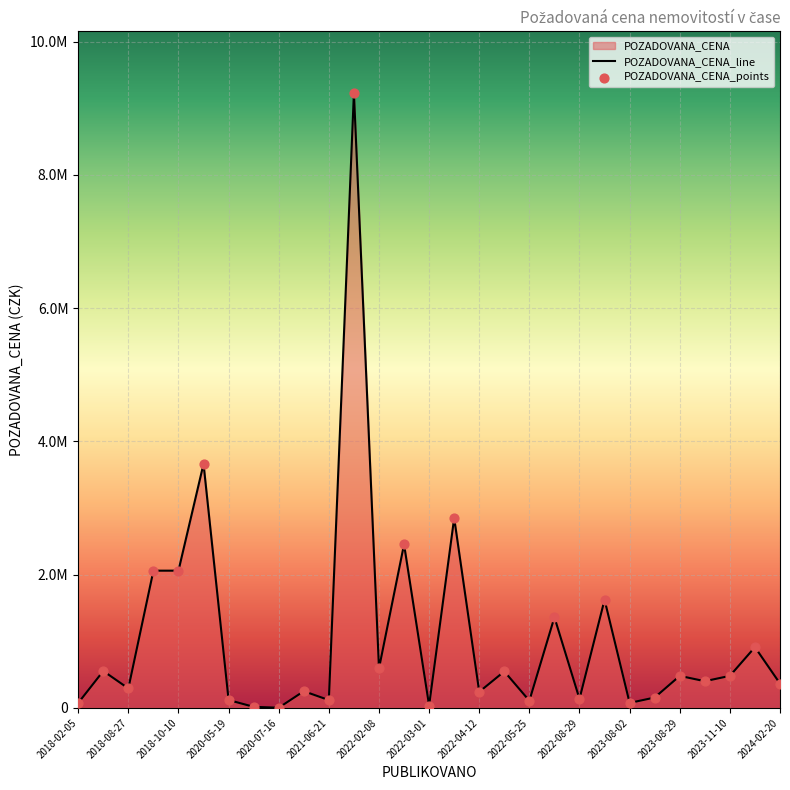

Between 2020-10-19 and 2020-07-16, which is larger?

2020-10-19